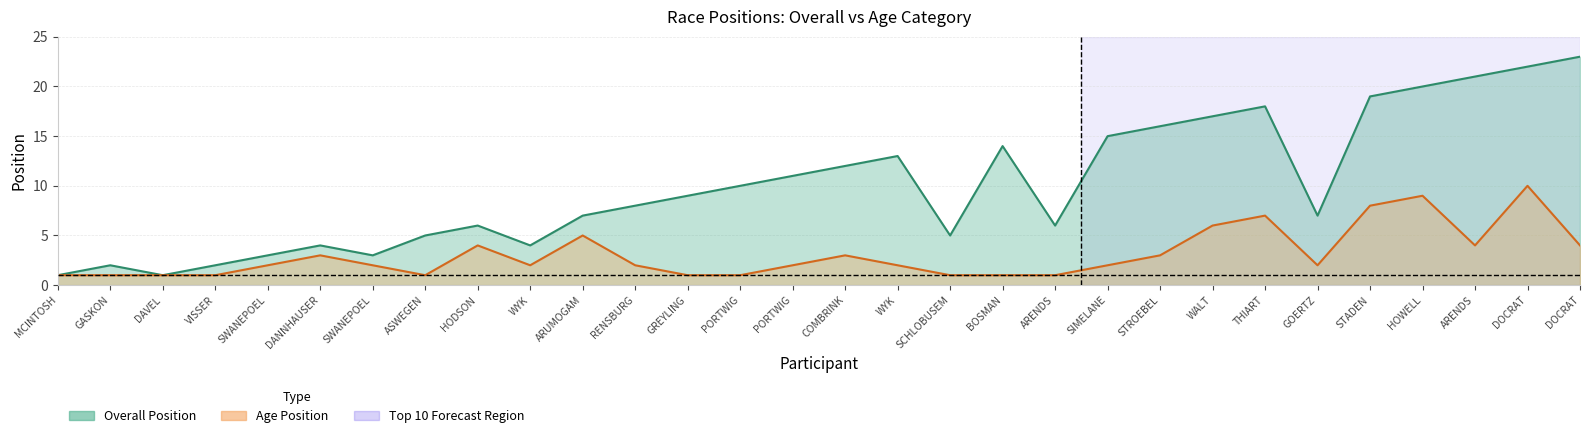

Reading left to right, transcribe all the data shown in this chart.

Overall Position: 1	2	1	2	3	4	3	5	6	4	7	8	9	10	11	12	13	5	14	6	15	16	17	18	7	19	20	21	22	23
Age Position: 1	1	1	1	2	3	2	1	4	2	5	2	1	1	2	3	2	1	1	1	2	3	6	7	2	8	9	4	10	4